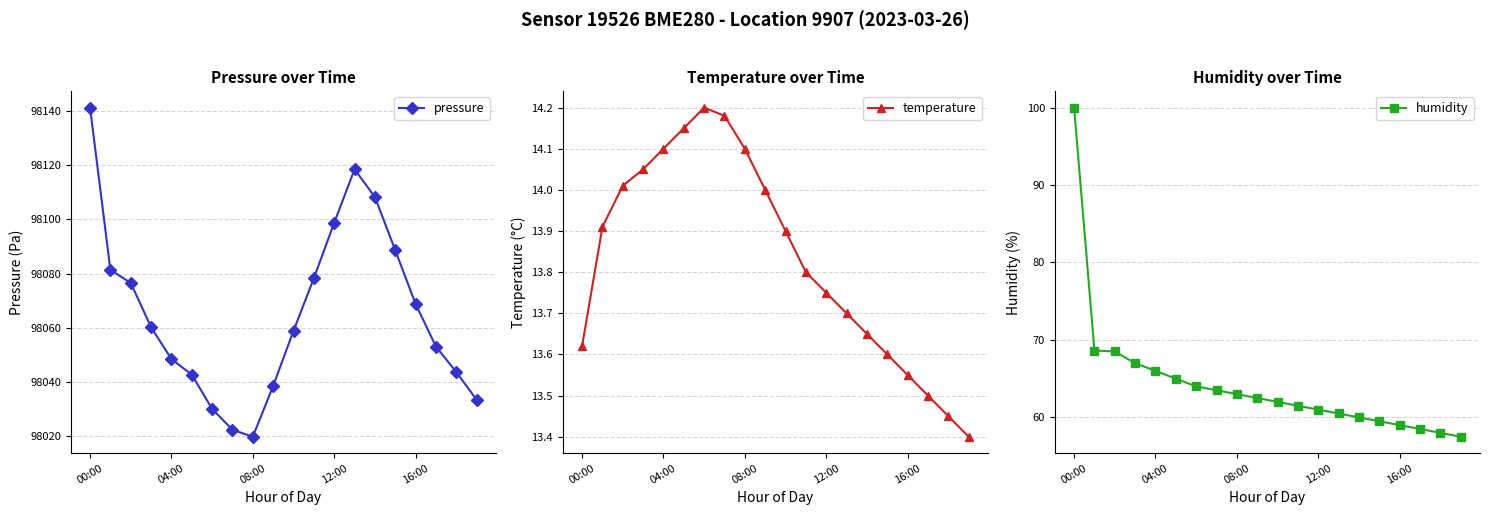

What is the lowest value of the humidity series?

57.5